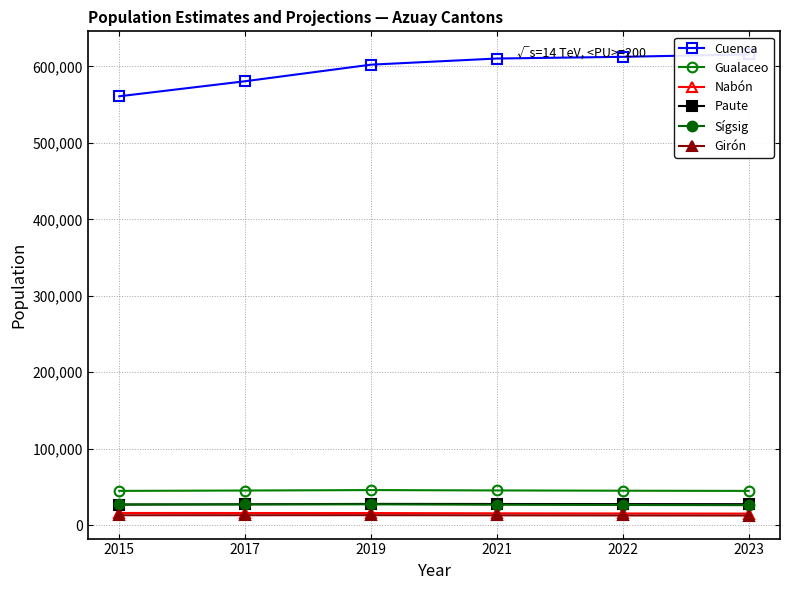

What is the difference between the Gualaceo values at 2021 and 2019?

466